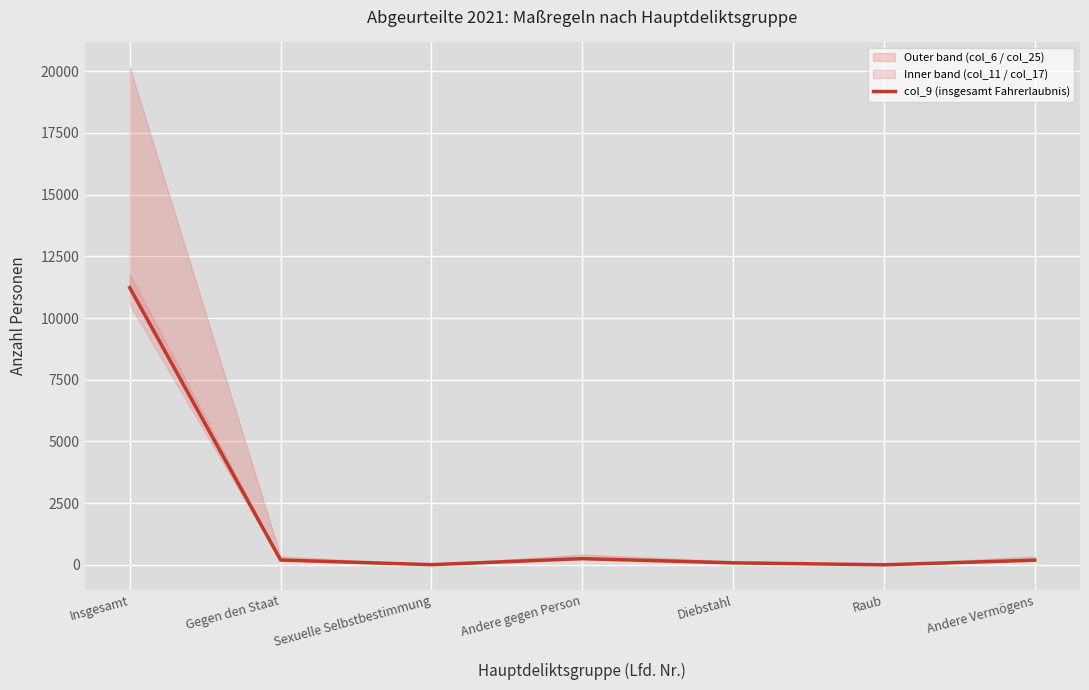

What is the ratio of the value at Gegen den Staat to the value at Andere Vermögens?

1.0